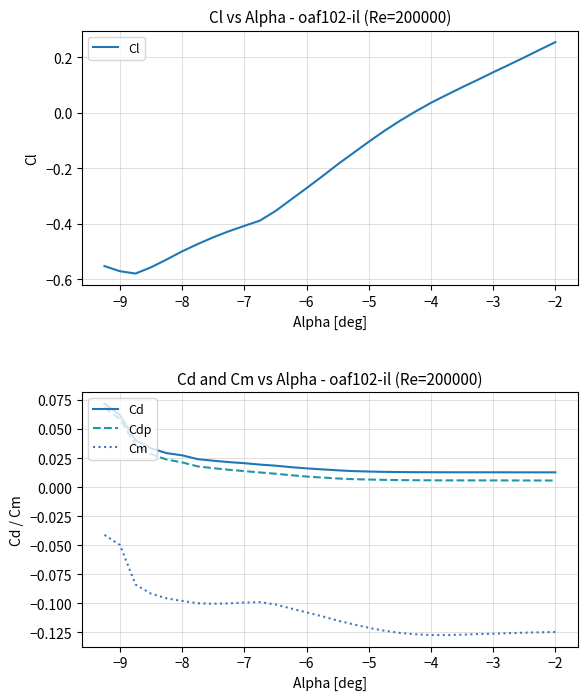

True or false: Cdp and Cm intersect in this chart.

False